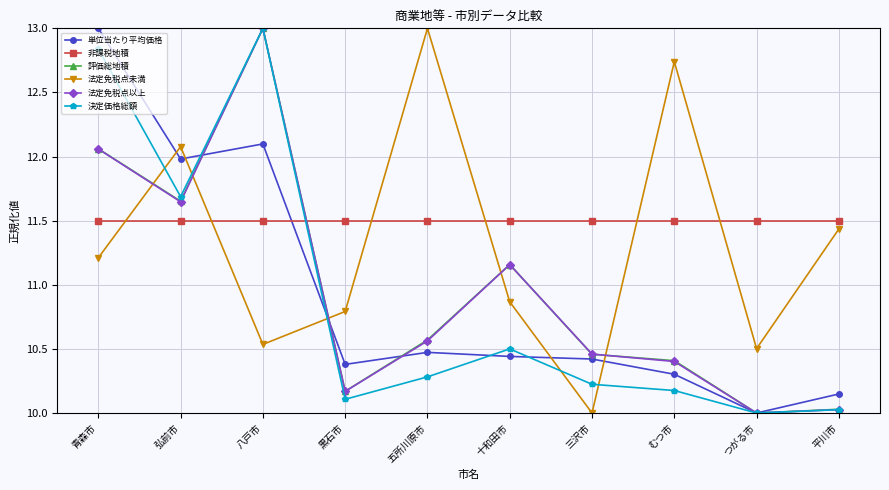

Which category has the highest value in the 決定価格総額 series?

八戸市